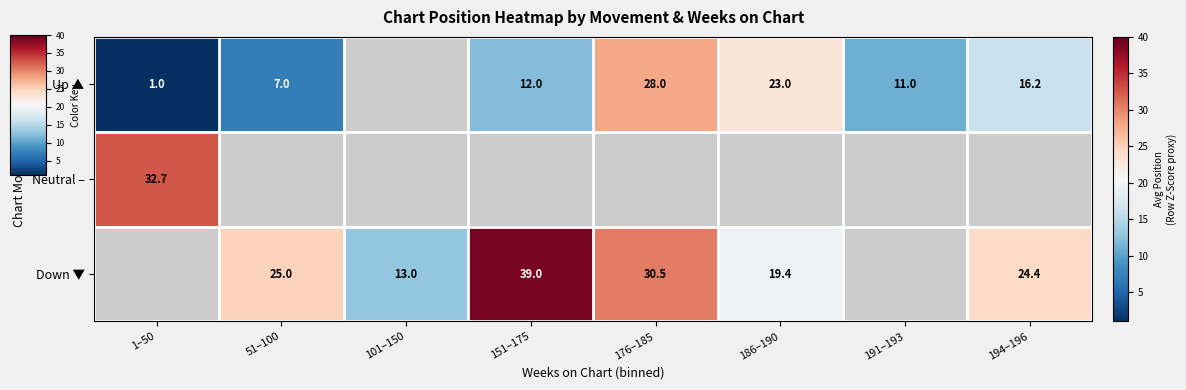

What is the greatest value displayed?

39.0